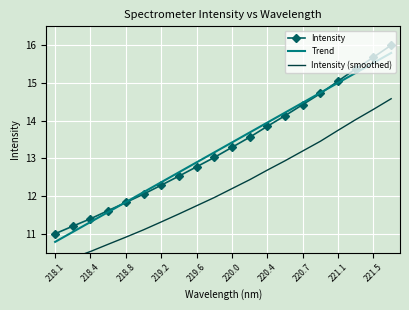

What is the difference between the maximum and minimum values in the Trend series?

5.0